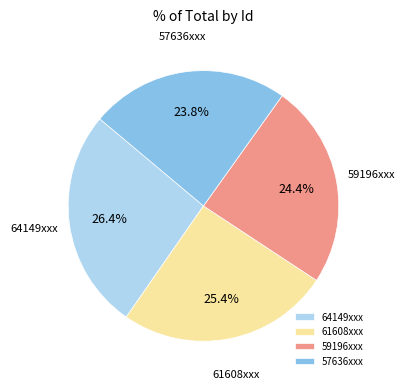

Between 64149xxx and 59196xxx, which is larger?

64149xxx